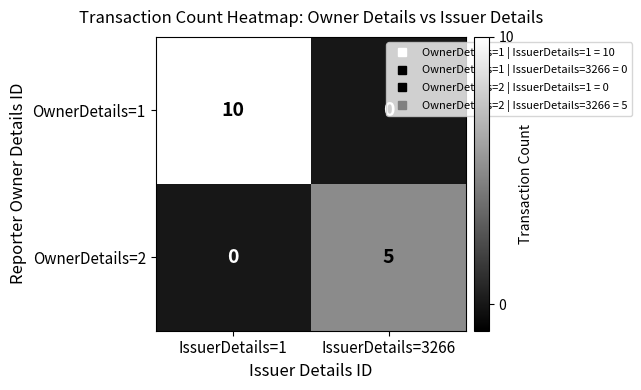

What is the sum of the OwnerDetails=1 values at IssuerDetails=3266 and IssuerDetails=1?

10